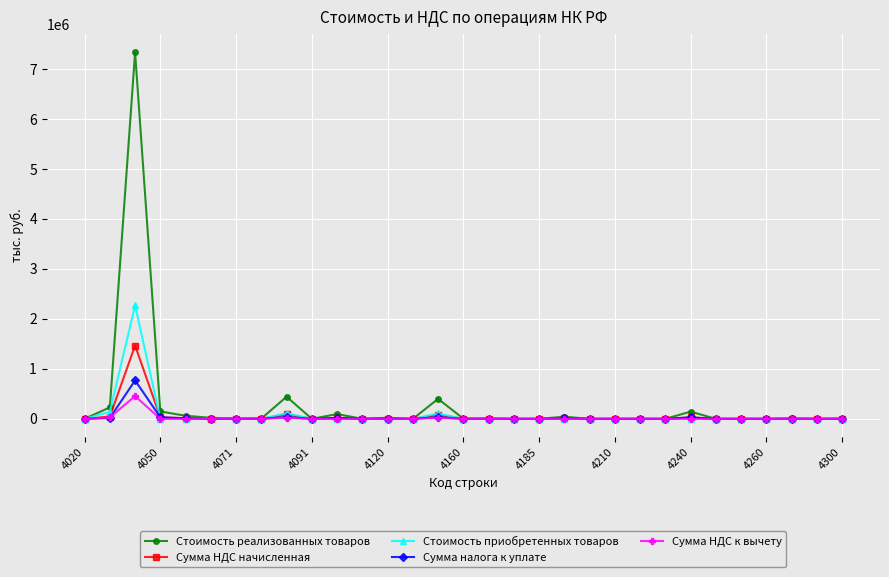

True or false: Сумма налога к уплате has more than 1 interior local peaks.

True